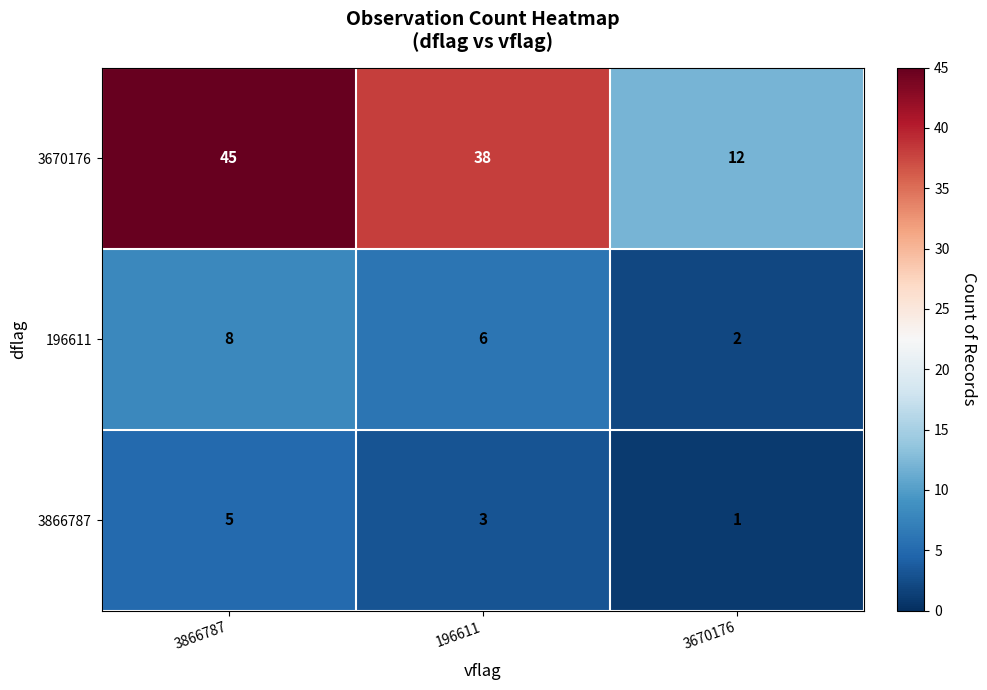

Which series has the largest range (max minus min)?

3670176